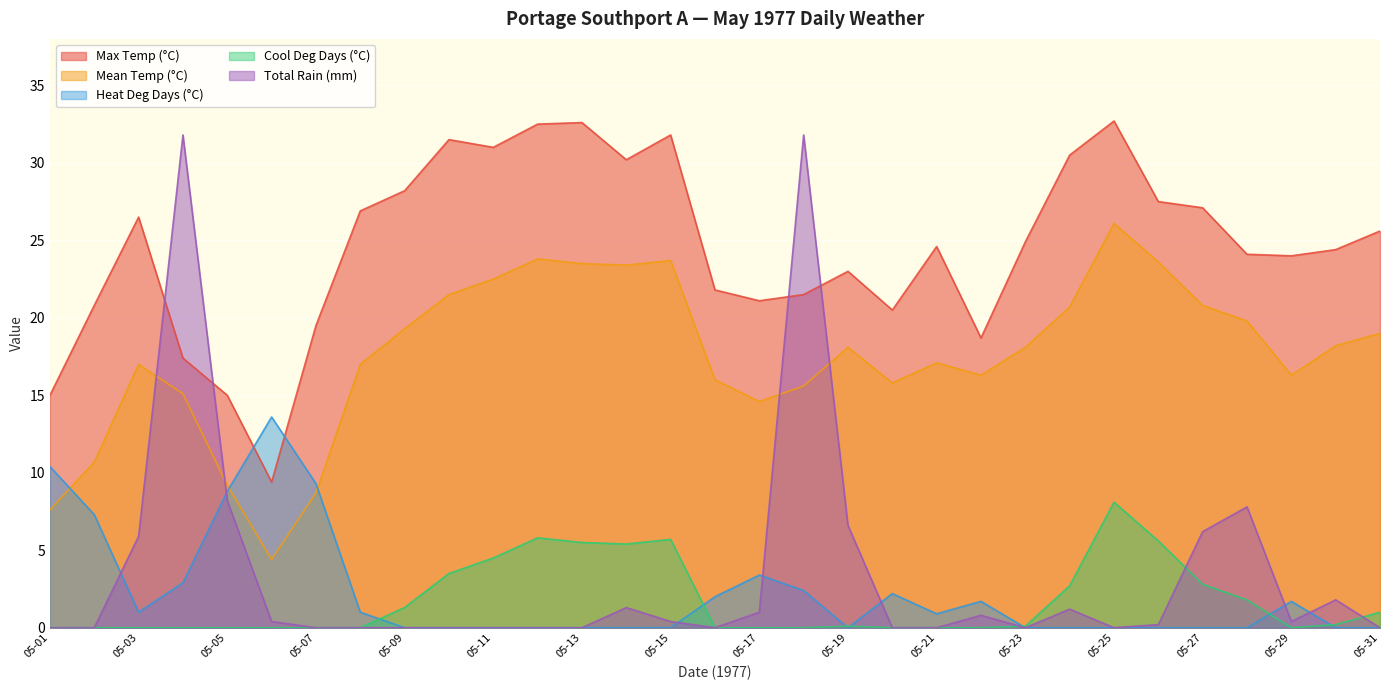

Between which two adjacent categories do Mean Temp (°C) and Heat Deg Days (°C) first intersect?

05-01 and 05-02